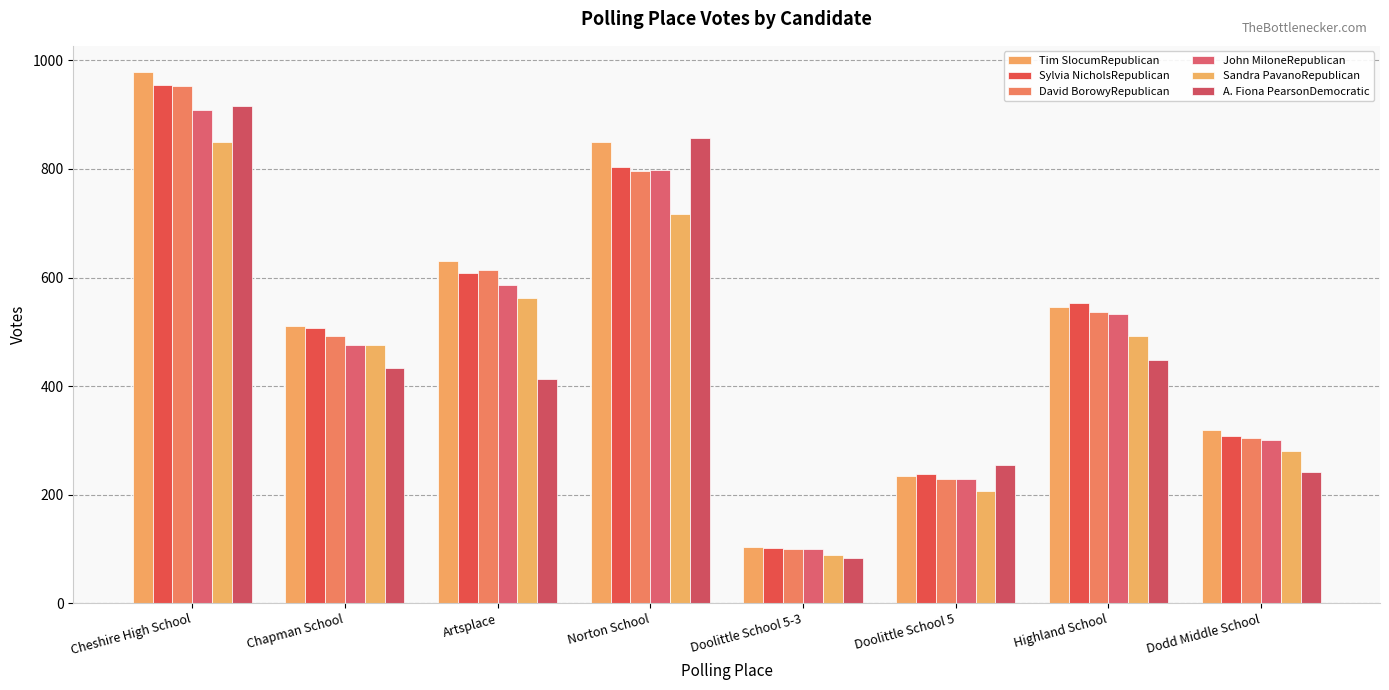

At which label is Sylvia NicholsRepublican closest to 528?

Chapman School